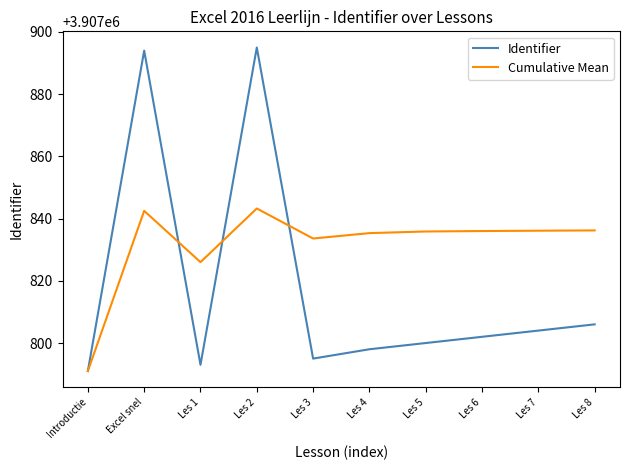

Which series has the widest spread of values?

Identifier